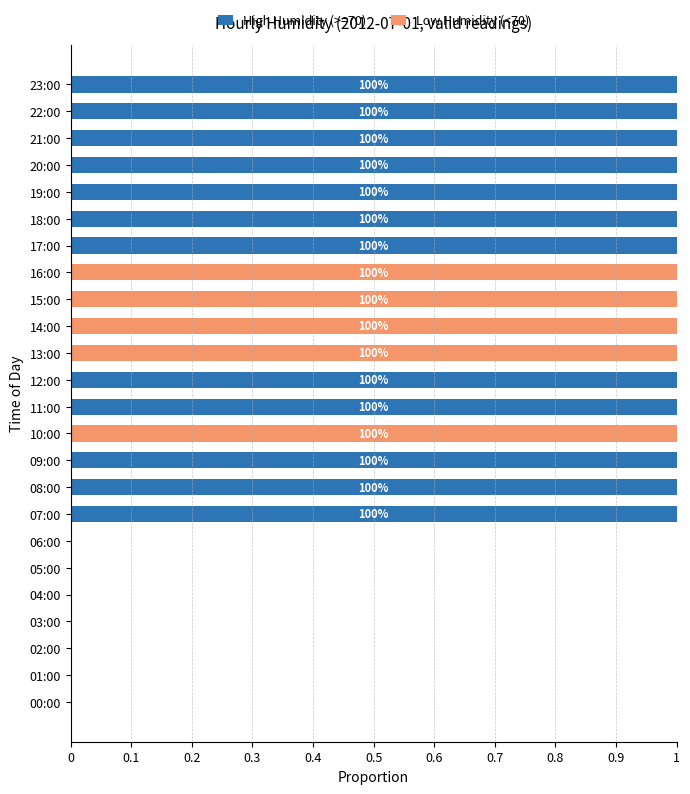

How many data points does each series have?

24